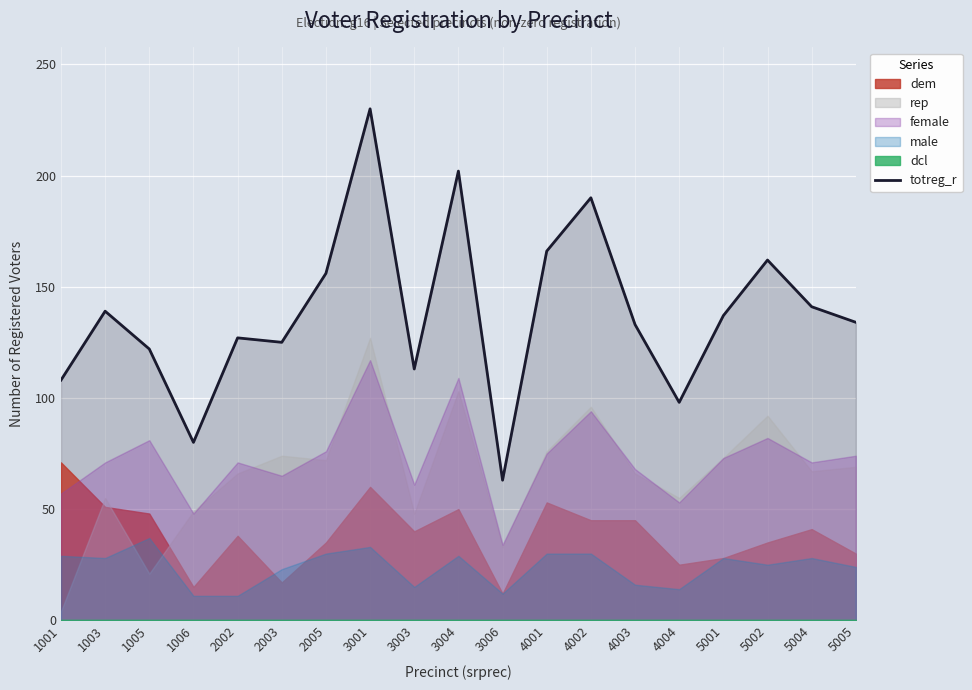

How many lines are shown in the chart?

1